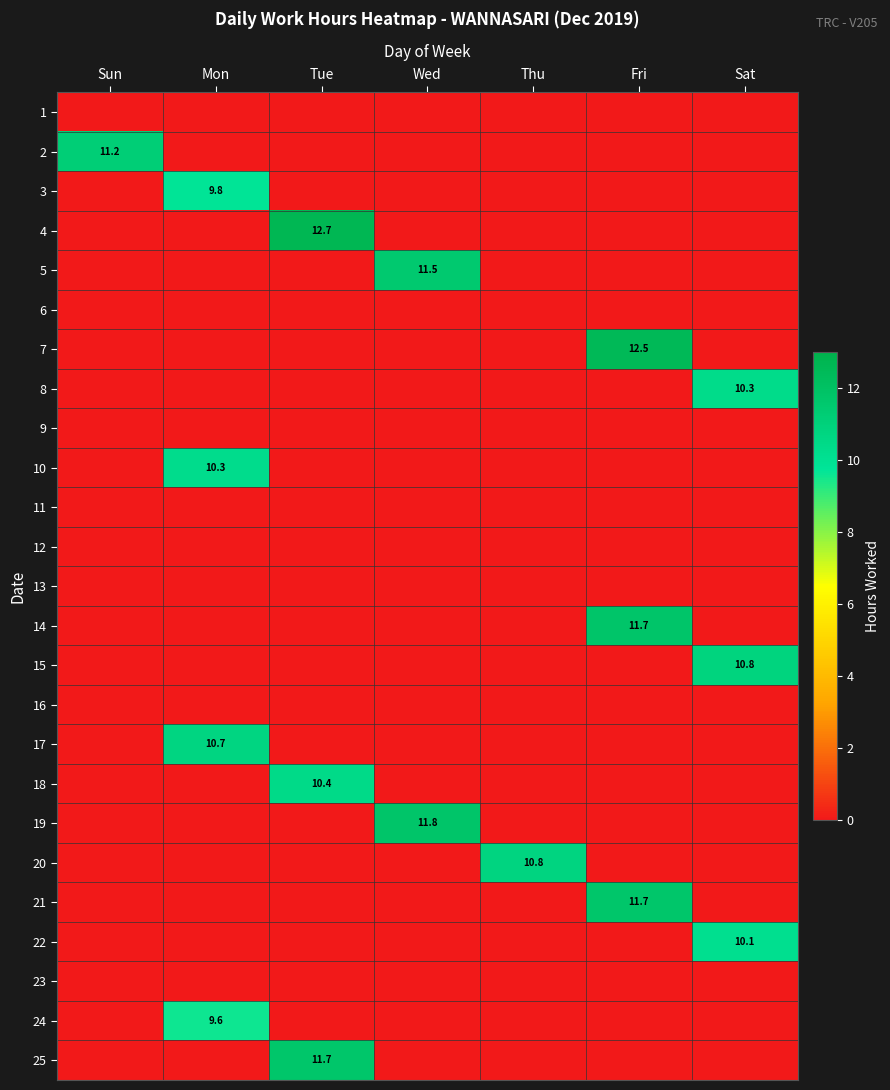

The value of 21 at Fri is 17.7. True or false?

False